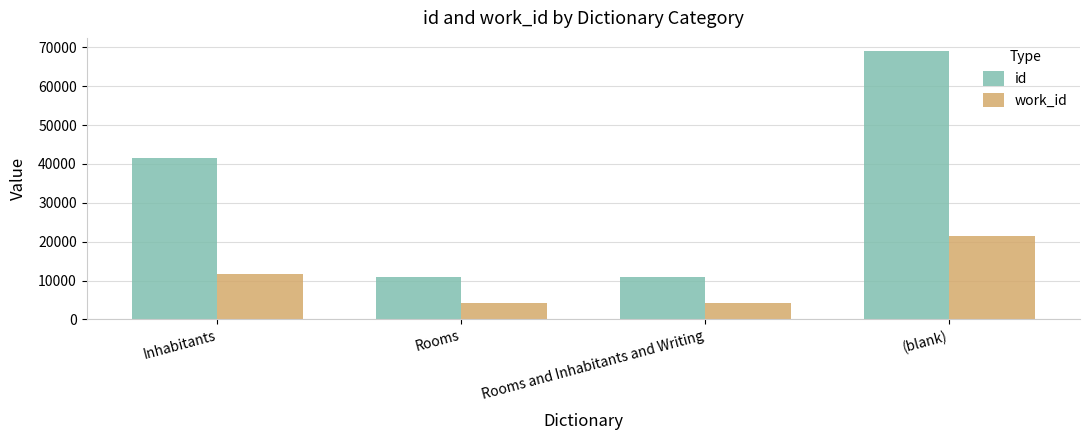

What is the average value of the id series?

32997